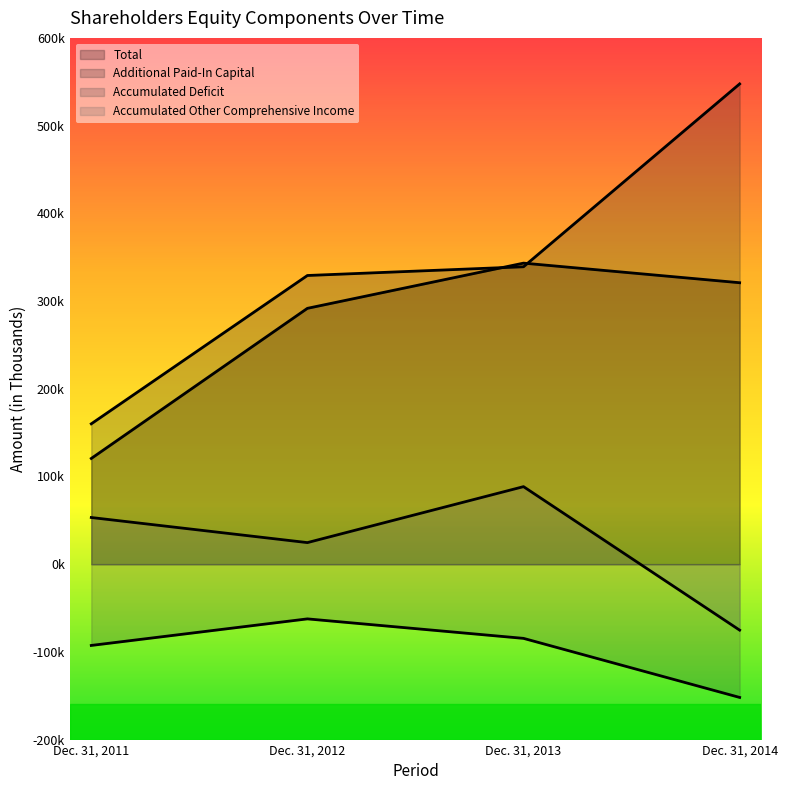

Rank the categories by Accumulated Other Comprehensive Income value from highest to lowest.

Dec. 31, 2013, Dec. 31, 2011, Dec. 31, 2012, Dec. 31, 2014